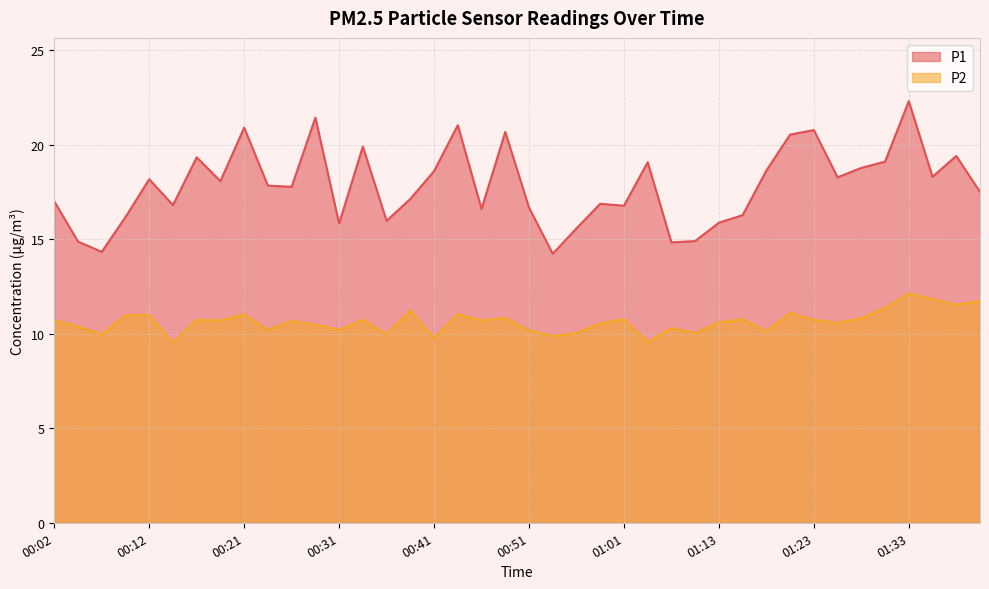

Reading left to right, extract all data points from this chart.

P1: 00:02=17.0	00:04=14.9	00:07=14.3	00:09=16.2	00:12=18.2	00:14=16.8	00:16=19.3	00:19=18.1	00:21=20.9	00:24=17.8	00:26=17.8	00:29=21.4	00:31=15.8	00:33=19.9	00:36=16.0	00:38=17.1	00:41=18.6	00:43=21.0	00:46=16.6	00:48=20.7	00:51=16.7	00:53=14.2	00:56=15.6	00:58=16.9	01:01=16.8	01:06=19.1	01:08=14.8	01:11=14.9	01:13=15.9	01:16=16.3	01:18=18.6	01:21=20.5	01:23=20.8	01:26=18.3	01:28=18.8	01:30=19.1	01:33=22.3	01:35=18.3	01:38=19.4	01:40=17.5
P2: 00:02=10.7	00:04=10.4	00:07=10.0	00:09=11.0	00:12=11.0	00:14=9.5	00:16=10.7	00:19=10.7	00:21=11.0	00:24=10.2	00:26=10.7	00:29=10.5	00:31=10.2	00:33=10.7	00:36=10.0	00:38=11.2	00:41=9.8	00:43=11.0	00:46=10.7	00:48=10.8	00:51=10.2	00:53=9.9	00:56=10.0	00:58=10.5	01:01=10.8	01:06=9.6	01:08=10.3	01:11=10.0	01:13=10.6	01:16=10.8	01:18=10.1	01:21=11.1	01:23=10.7	01:26=10.6	01:28=10.8	01:30=11.4	01:33=12.1	01:35=11.8	01:38=11.5	01:40=11.7